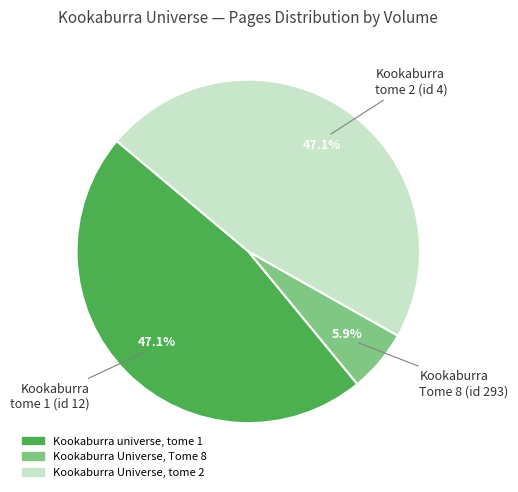

Is the sum of Kookaburra Universe, Tome 8 and Kookaburra Universe, tome 2 greater than half?

Yes